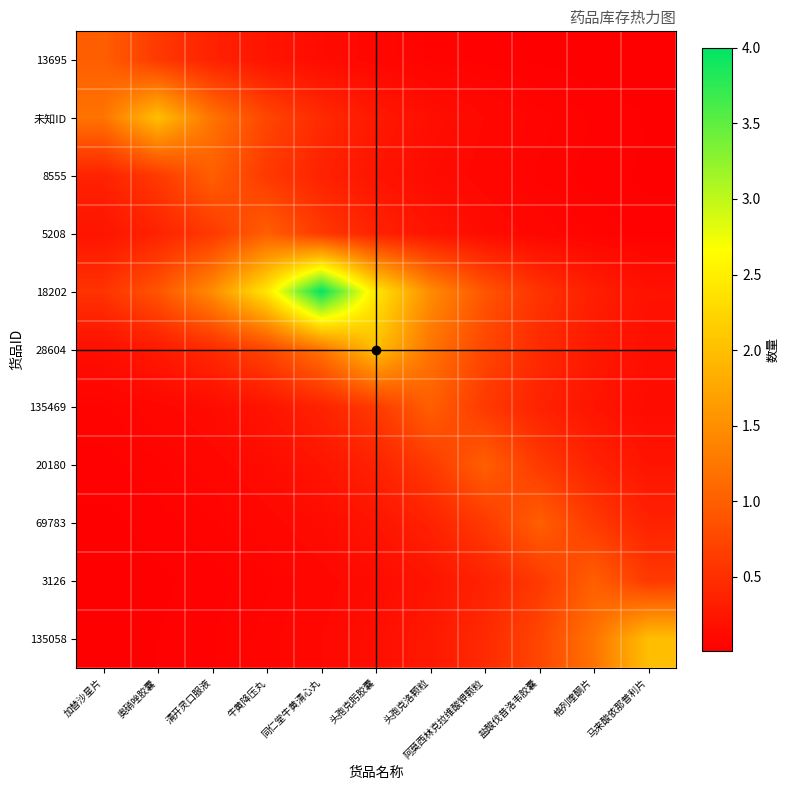

Rank the series by their maximum value, from highest to lowest.

18202, 未知ID, 28604, 135058, 13695, 8555, 5208, 135469, 20180, 69783, 3126